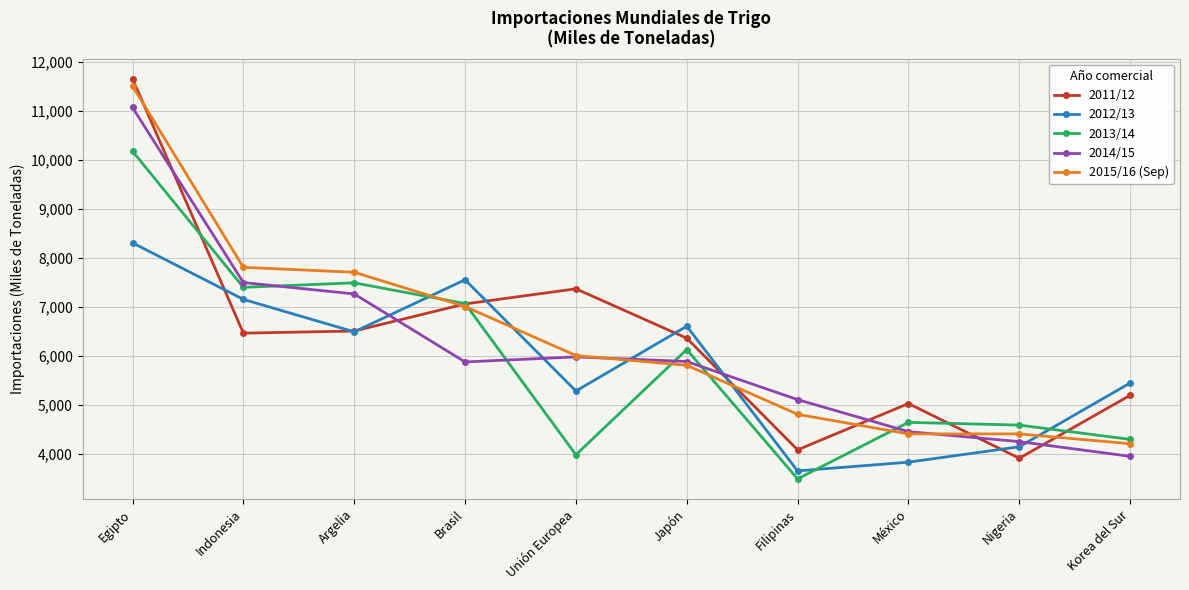

In 2013/14, how many points are higher than both neighbors (excluding endpoints)?

3